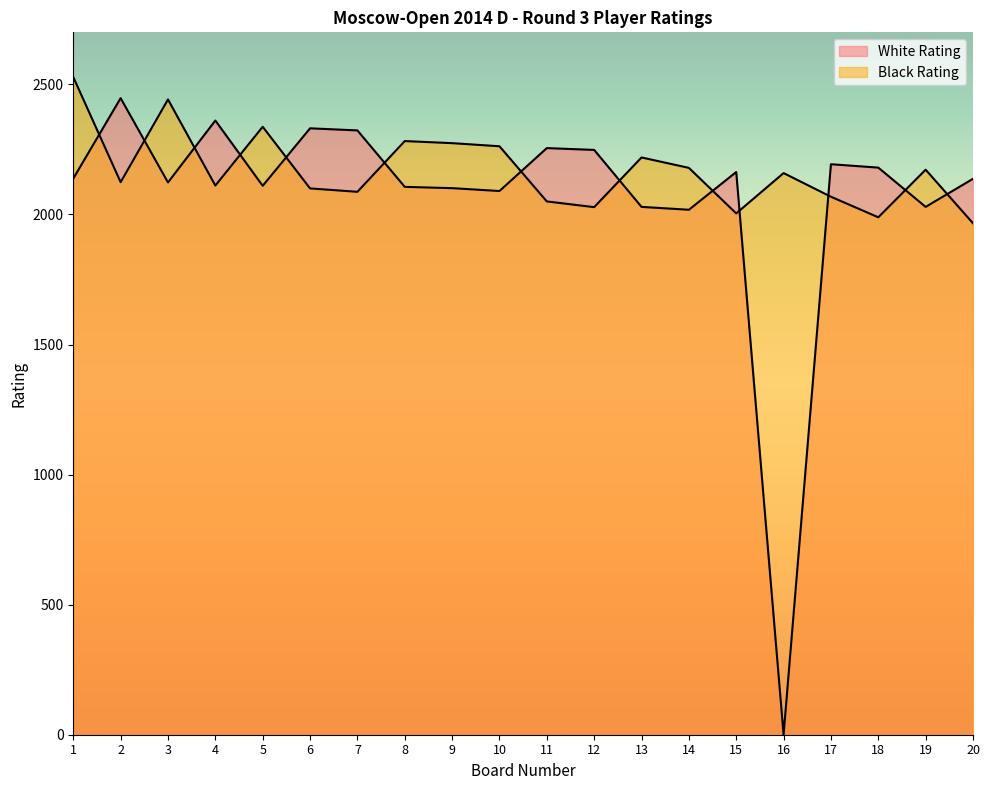

What value does the Black Rating series have at 19, to the nearest 50?

2150